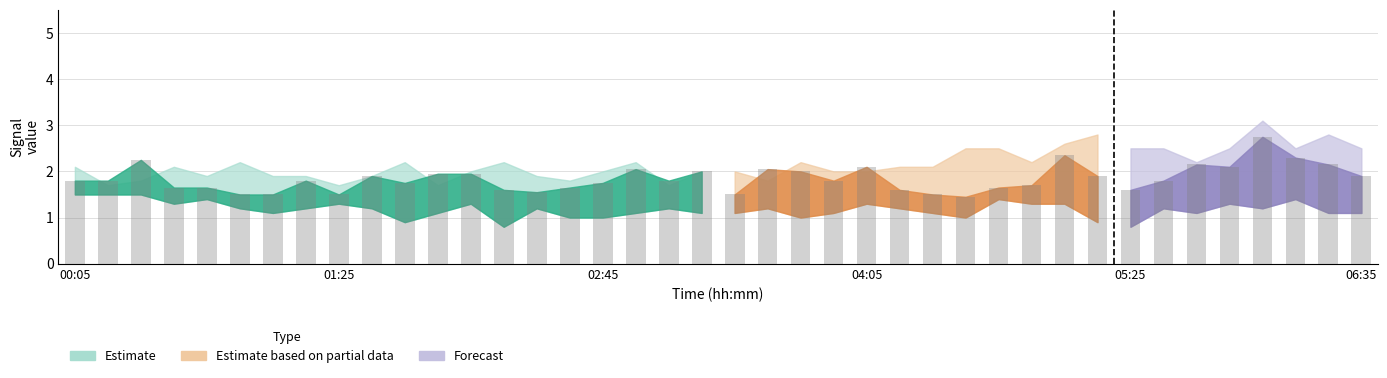

Are the bars horizontal?

No